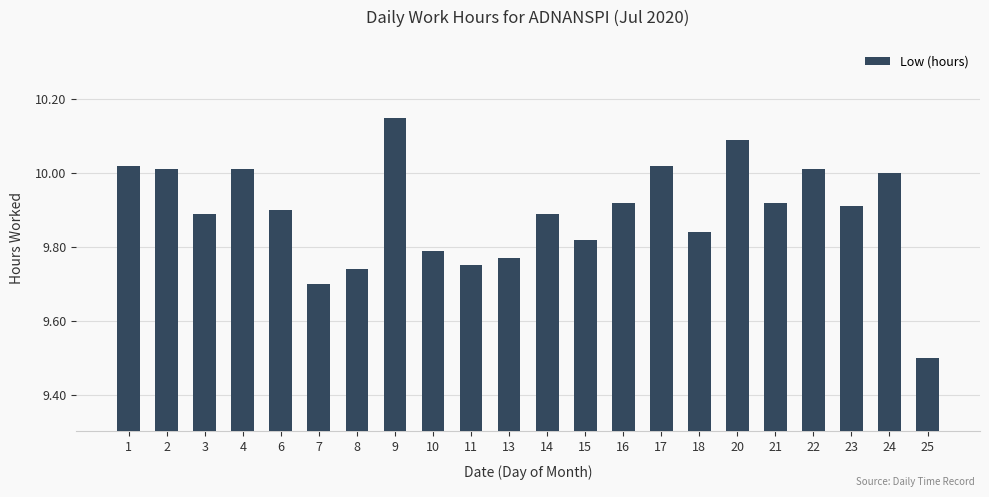

Count the number of data series in this chart.

1